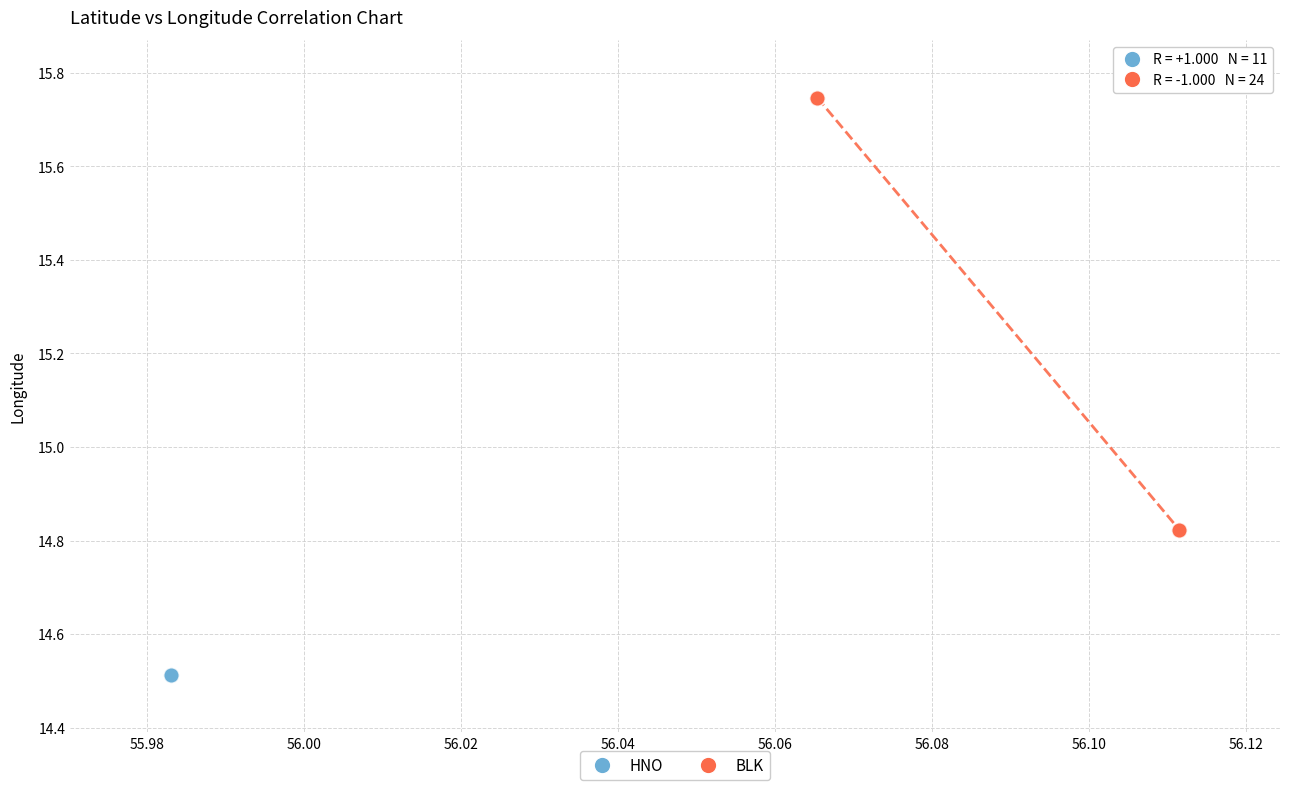

Which series contains the highest Y value?

BLK